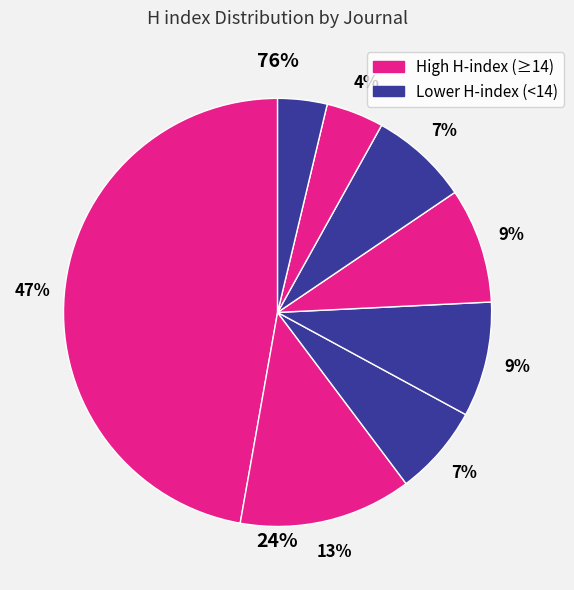

How many segments does this pie chart have?

8